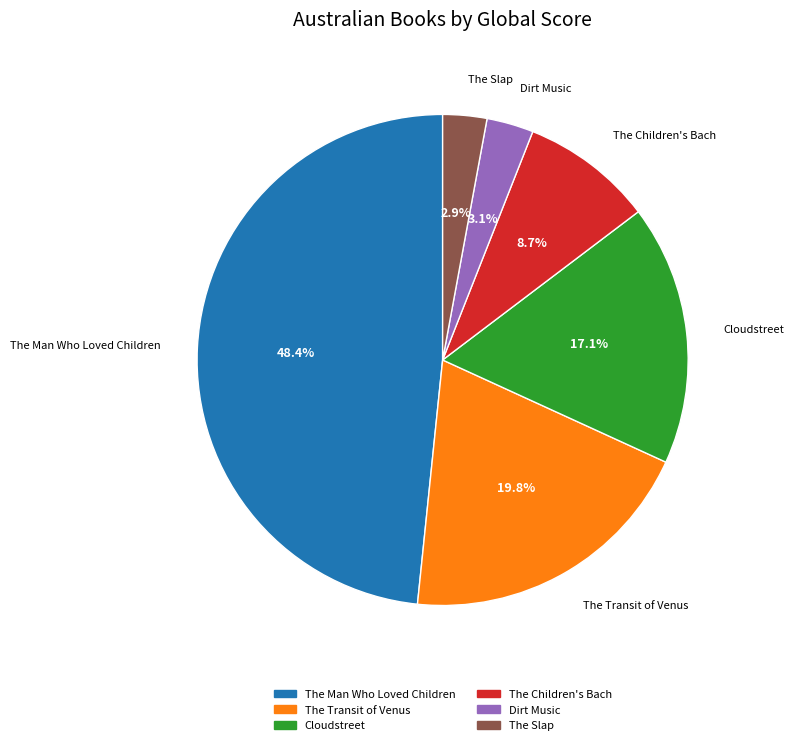

Do Cloudstreet and The Transit of Venus together represent more than half of the pie?

No